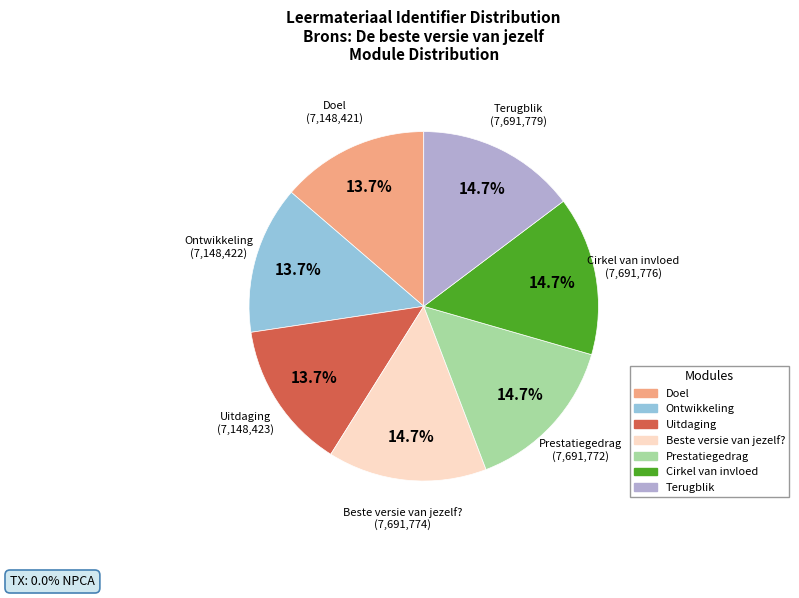

What percentage is NOT represented by Cirkel van invloed?

85.3%